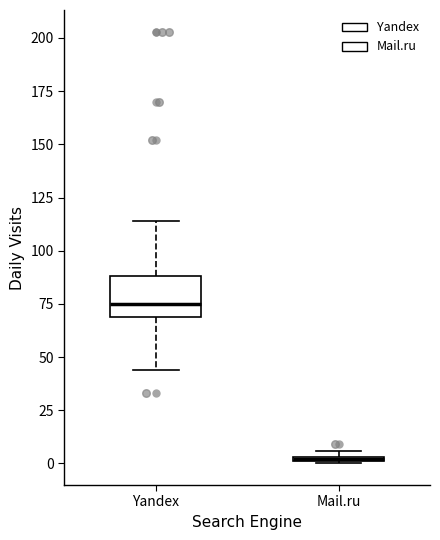

Where is the lower edge of the box for Mail.ru on the y-axis? The values are not printed on the chart, so give them approximately, as read against the axis.

0